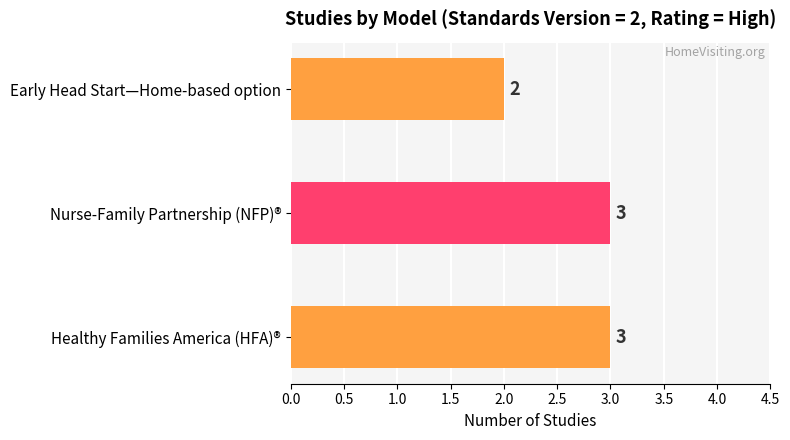

The chart shows a value of 3 at Healthy Families America (HFA)®. True or false?

True